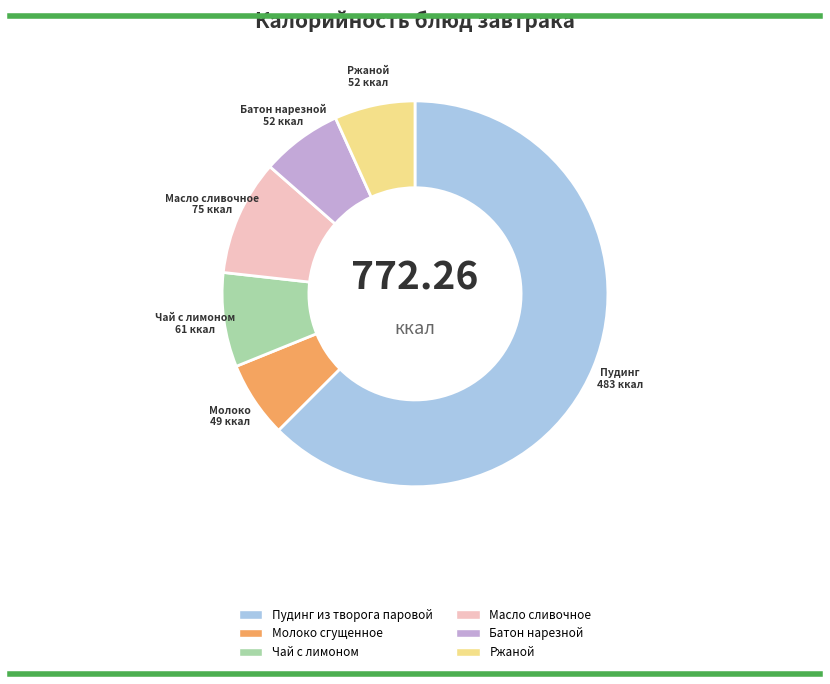

What is the majority slice?

Пудинг из творога паровой